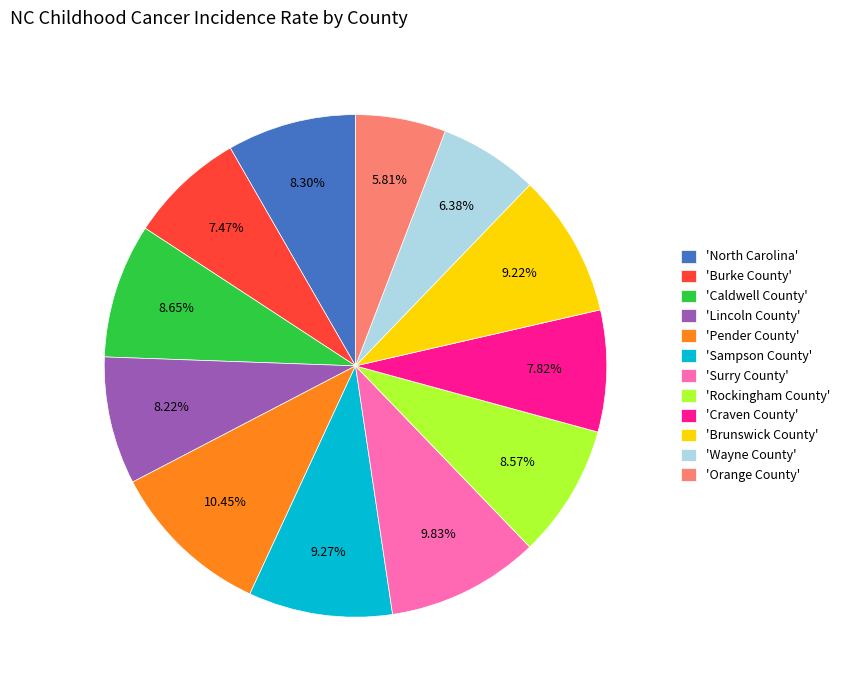

Does 'Craven County' account for over 50% of the chart?

No